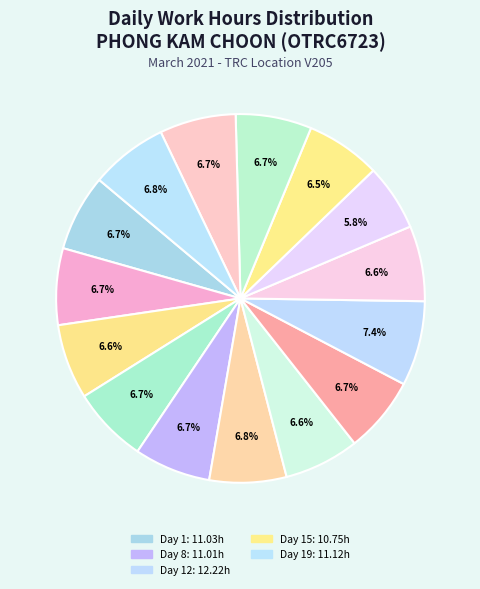

How many segments does this pie chart have?

15